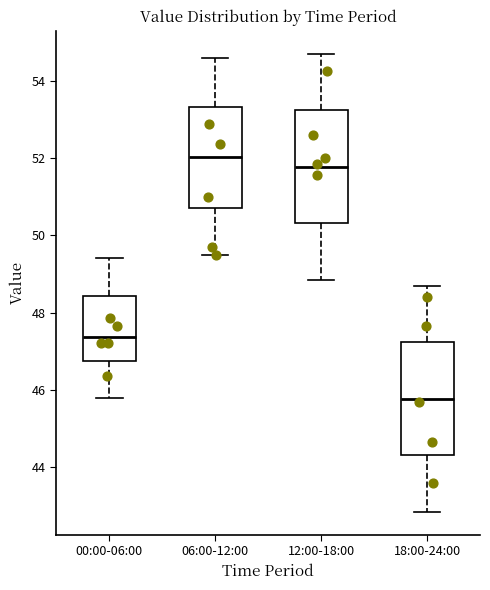

Where is the upper edge of the box for 00:00-06:00 on the y-axis? The values are not printed on the chart, so give them approximately, as read against the axis.

48.4